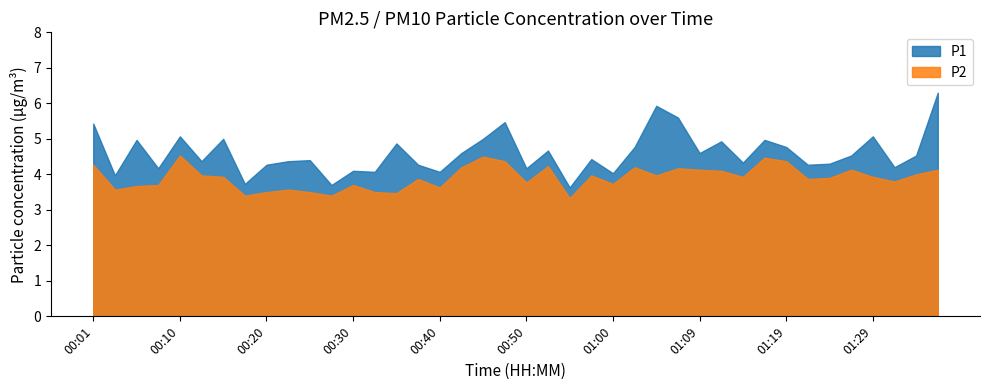

Reading right to left, what are all the values shown in this chart?

P1: 01:37=6.3	01:34=4.5	01:32=4.2	01:29=5.1	01:27=4.5	01:24=4.3	01:22=4.3	01:19=4.8	01:17=5.0	01:14=4.3	01:12=4.9	01:09=4.6	01:07=5.6	01:05=5.9	01:02=4.8	01:00=4.0	00:57=4.4	00:55=3.6	00:52=4.7	00:50=4.2	00:47=5.5	00:45=5.0	00:42=4.6	00:40=4.1	00:38=4.3	00:35=4.9	00:33=4.1	00:30=4.1	00:28=3.7	00:25=4.4	00:23=4.4	00:20=4.3	00:18=3.7	00:15=5.0	00:13=4.4	00:10=5.1	00:08=4.2	00:06=5.0	00:03=4.0	00:01=5.4
P2: 01:37=4.1	01:34=4.0	01:32=3.8	01:29=3.9	01:27=4.1	01:24=3.9	01:22=3.9	01:19=4.4	01:17=4.5	01:14=3.9	01:12=4.1	01:09=4.1	01:07=4.2	01:05=4.0	01:02=4.2	01:00=3.7	00:57=4.0	00:55=3.3	00:52=4.2	00:50=3.8	00:47=4.4	00:45=4.5	00:42=4.2	00:40=3.6	00:38=3.9	00:35=3.5	00:33=3.5	00:30=3.7	00:28=3.4	00:25=3.5	00:23=3.6	00:20=3.5	00:18=3.4	00:15=3.9	00:13=4.0	00:10=4.5	00:08=3.7	00:06=3.7	00:03=3.6	00:01=4.3